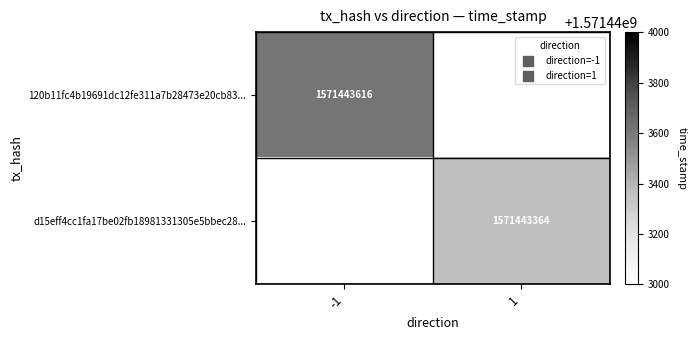

The 120b11fc4b19691dc12fe311a7b28473e20cb83... series shows 680255432 at -1. True or false?

False